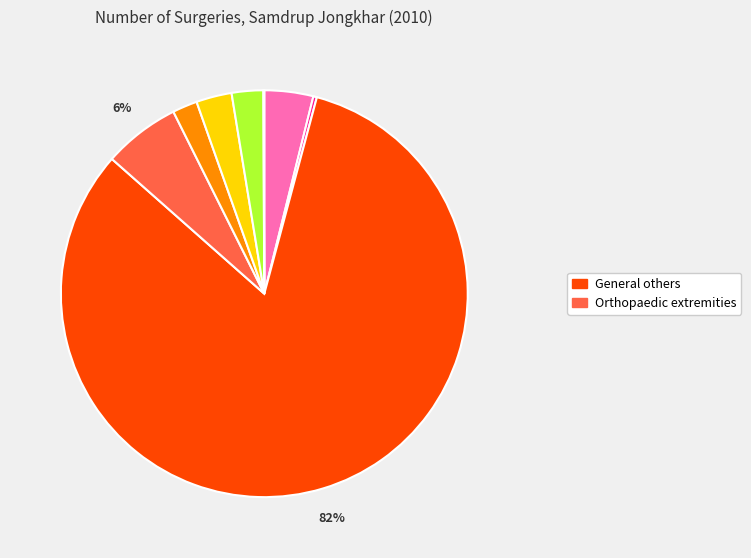

Does any single category account for the majority?

Yes